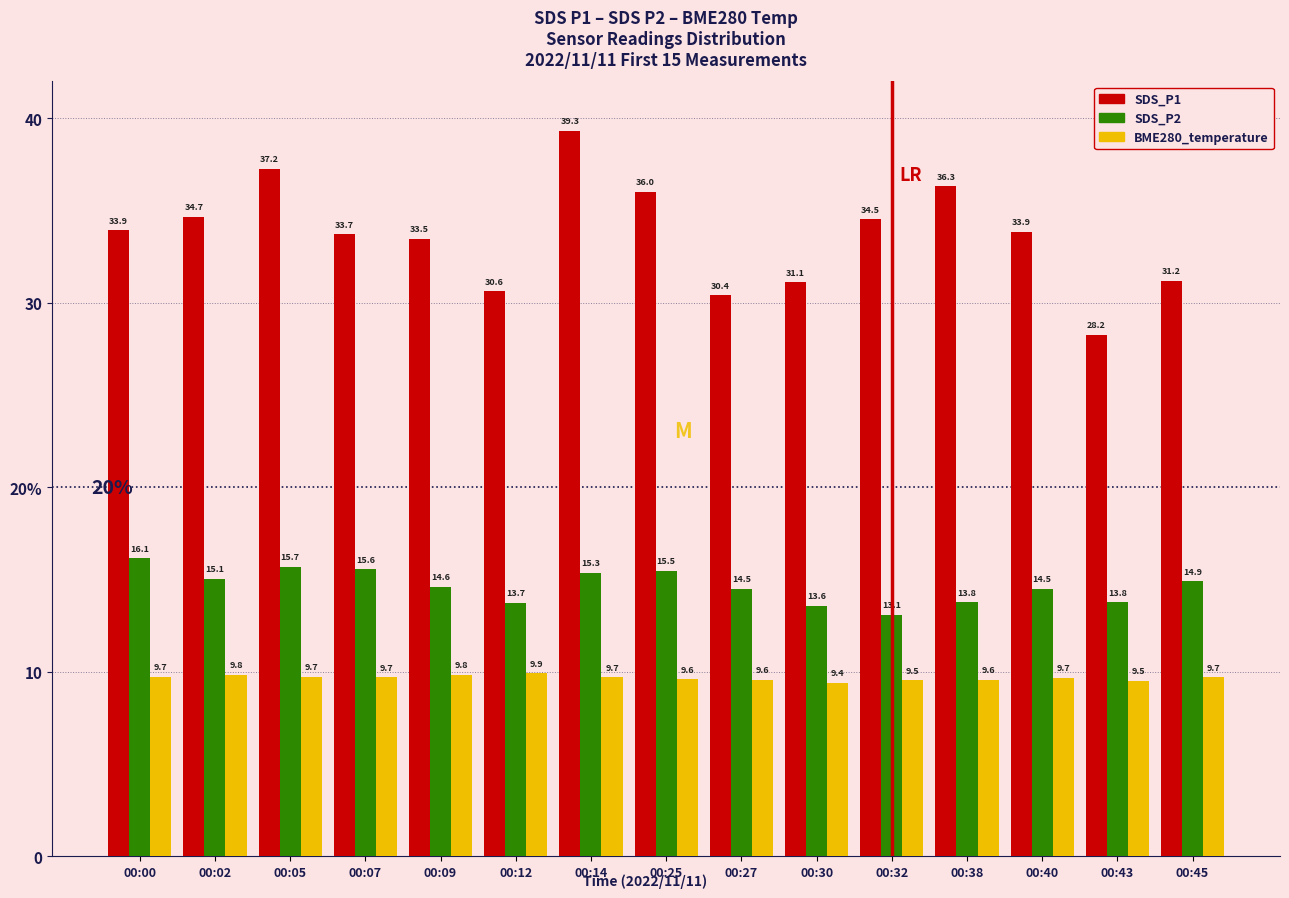

Does the chart contain any negative values?

No